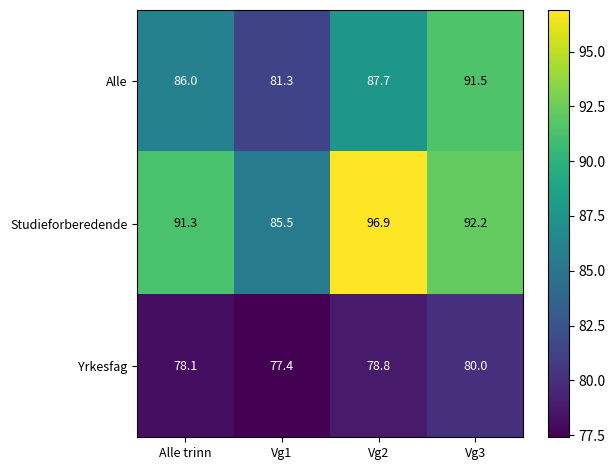

True or false: Yrkesfag has a value of 47.2 at Vg3.

False